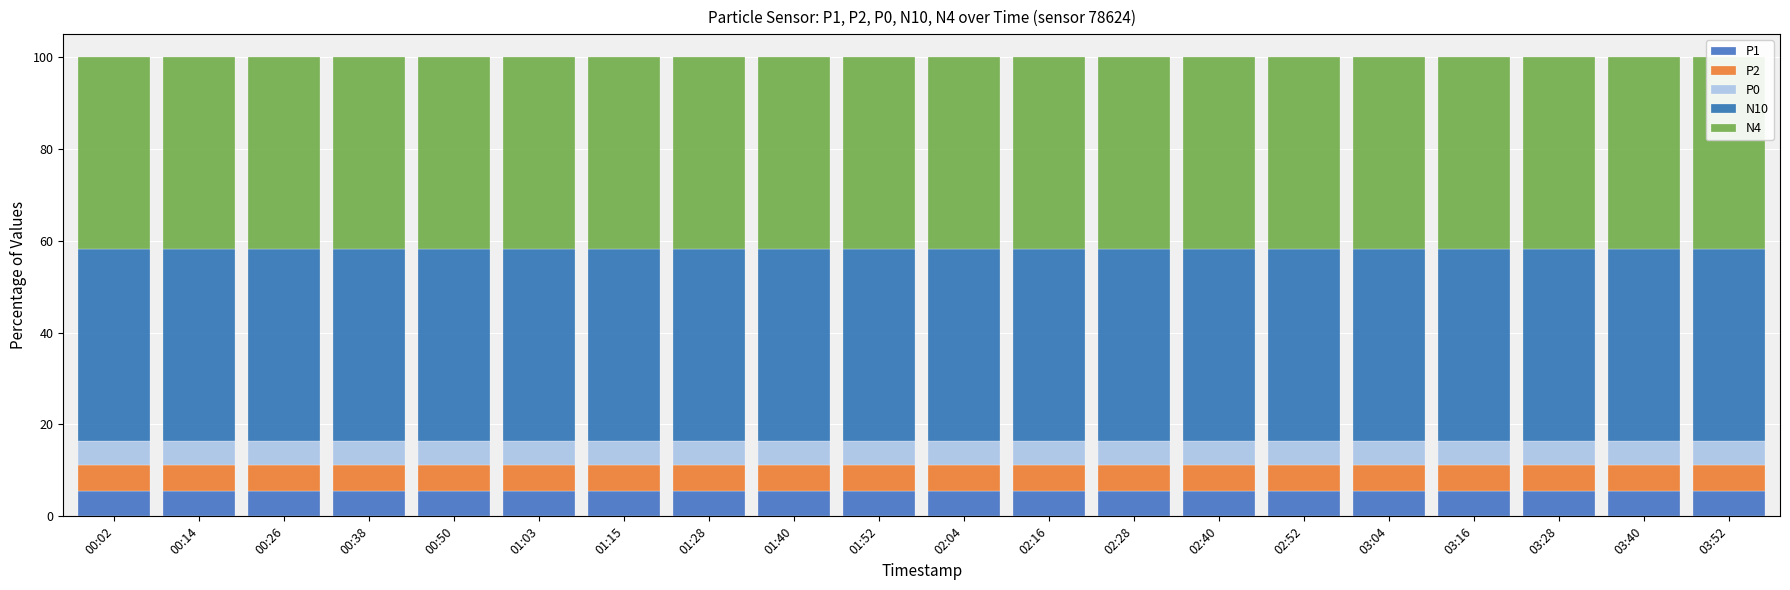

True or false: P0 has a value of 5.2 at 02:52.

True